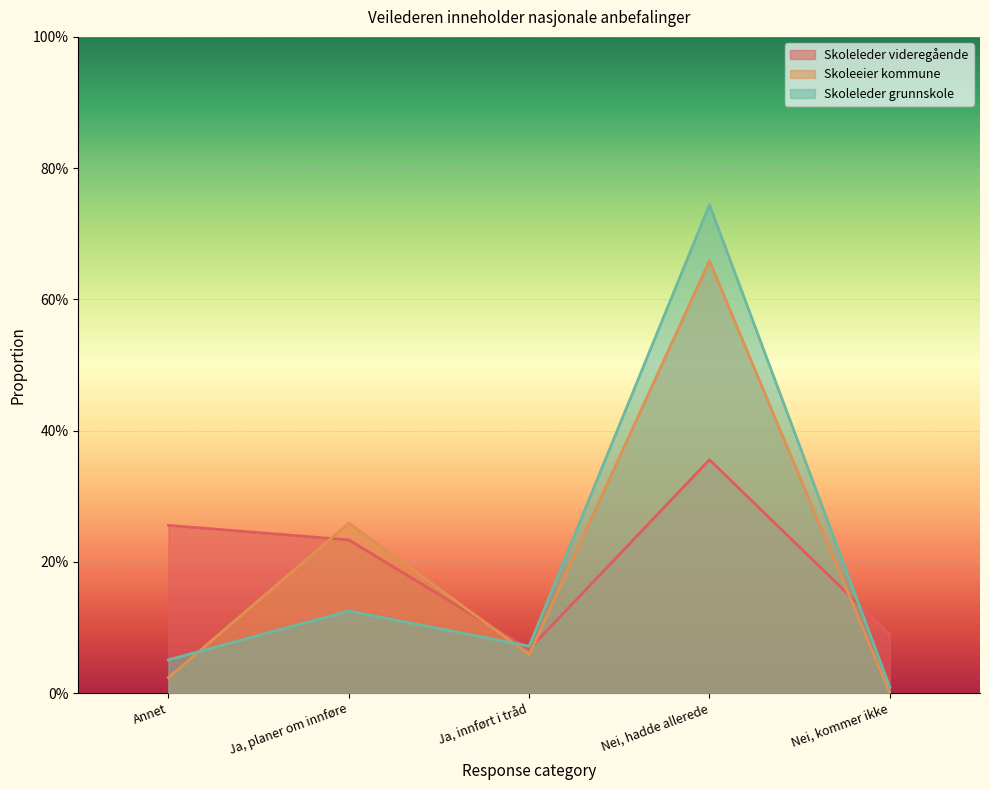

What are all the series names shown in the legend?

Skoleleder videregående, Skoleeier kommune, Skoleleder grunnskole